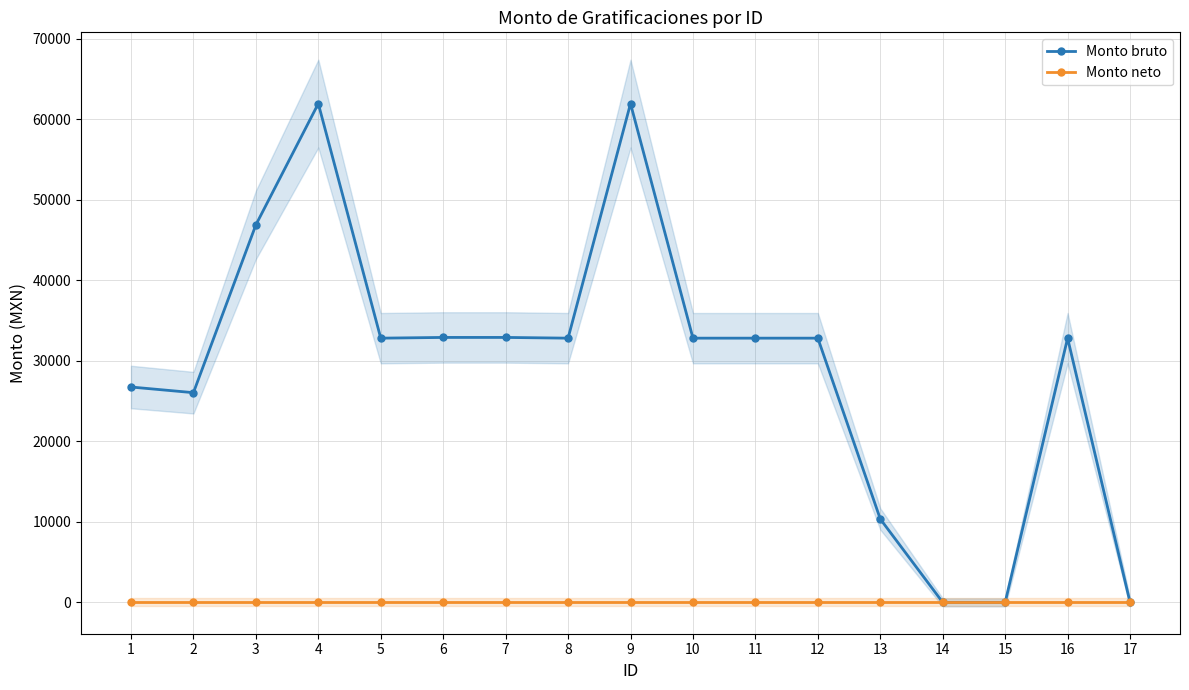

Reading left to right, what are all the values shown in this chart?

Monto bruto: 26740.2	26037.3	46868.9	61931.7	32806.1	32896.0	32896.0	32806.1	61931.7	32806.1	32806.1	32806.1	10350.2	0.0	0.0	32806.1	0.0
Monto neto: 0.0	0.0	0.0	0.0	0.0	0.0	0.0	0.0	0.0	0.0	0.0	0.0	0.0	0.0	0.0	0.0	0.0